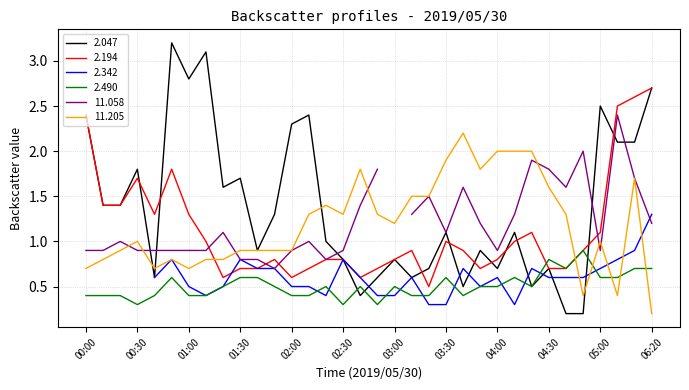

How many data points in 11.205 are less than 1?

15